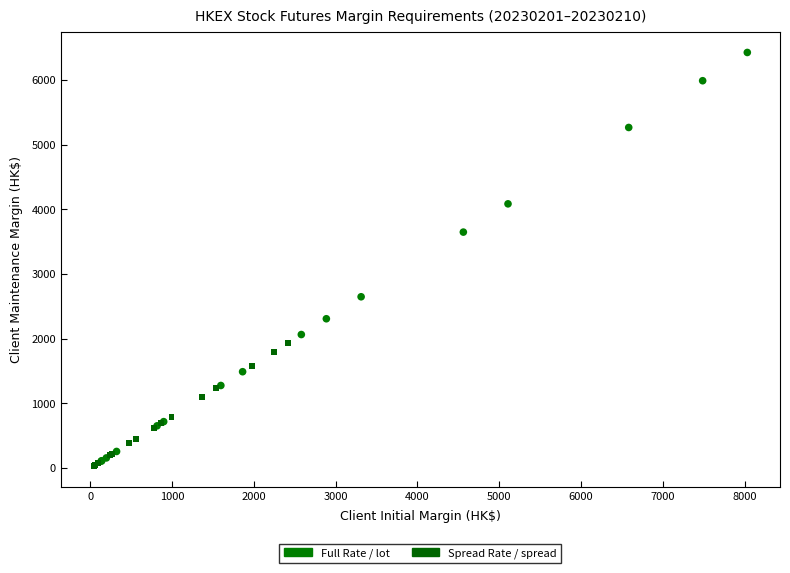

Which series has the largest Y range (max minus min)?

Full Rate / lot